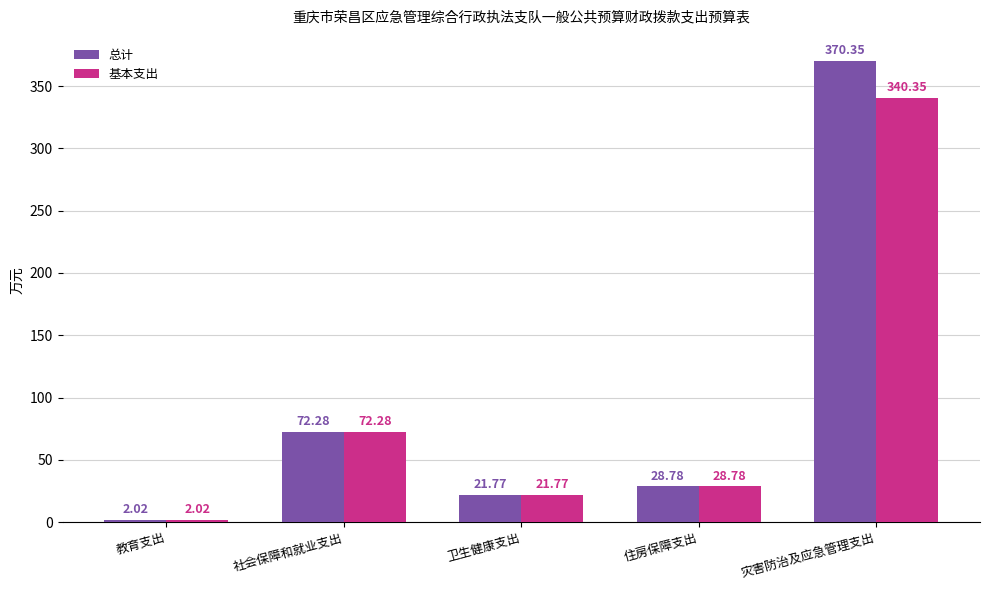

At which label does 基本支出 first exceed 28?

社会保障和就业支出